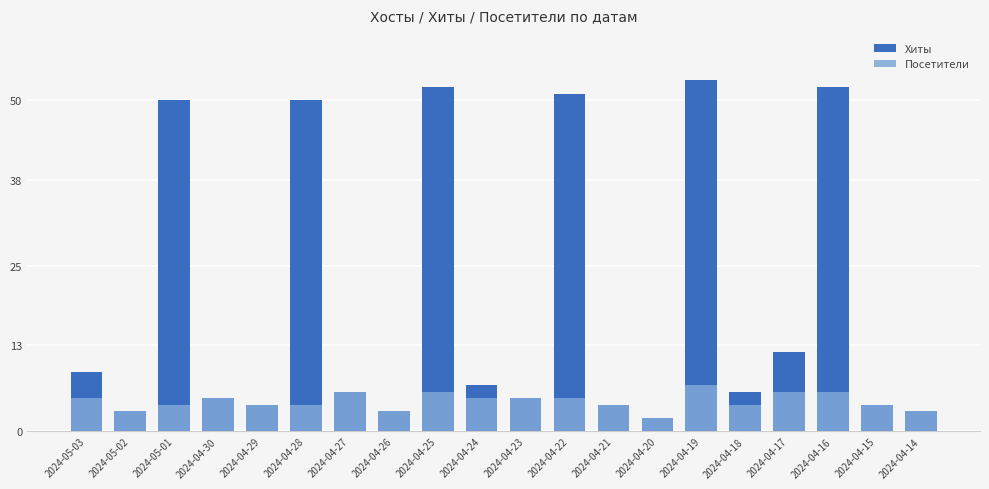

What value does the Хиты series have at 2024-04-16, to the nearest 10?

50